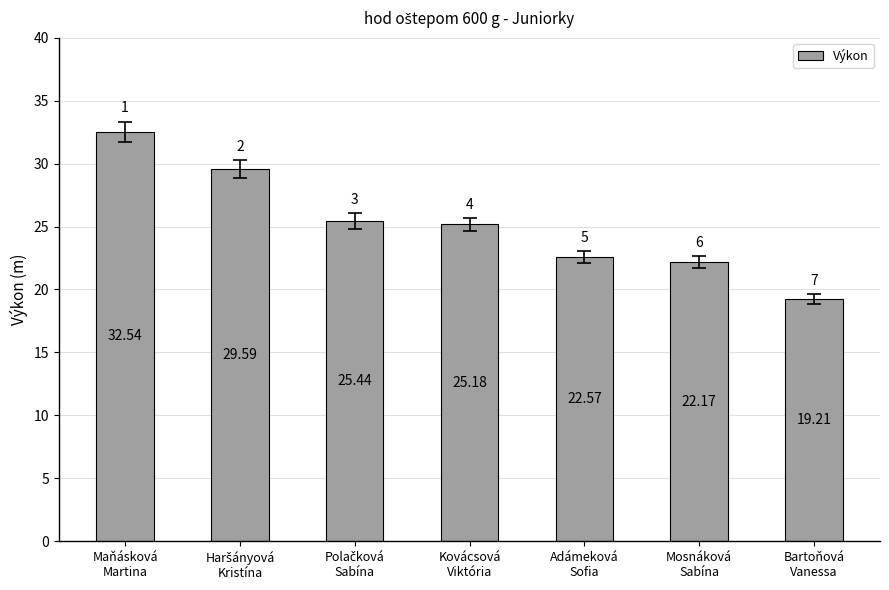

Which label corresponds to the largest value in the chart?

Maňásková
Martina